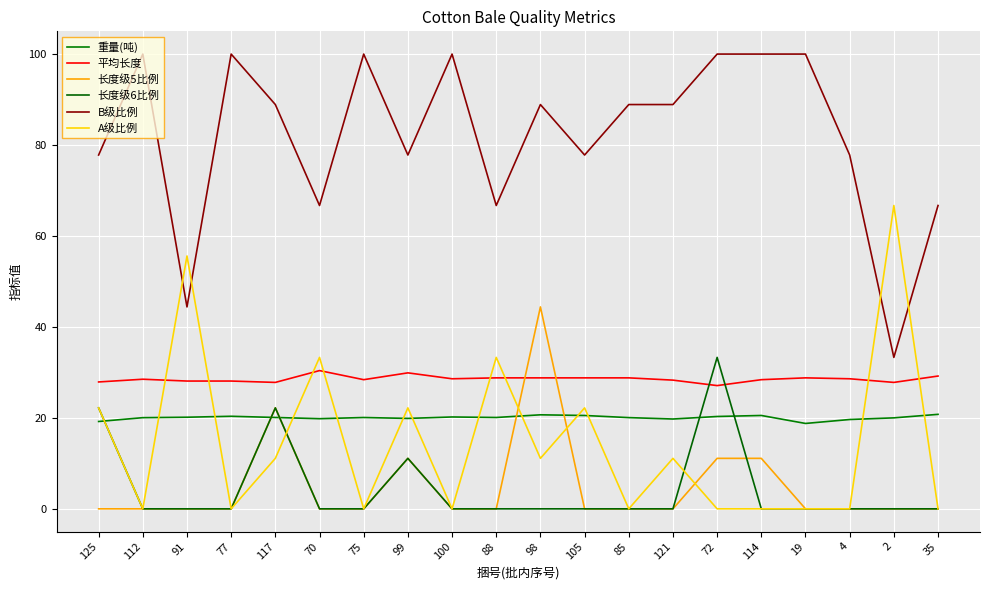

True or false: 重量(吨) has a value of 29.2 at 85.

False